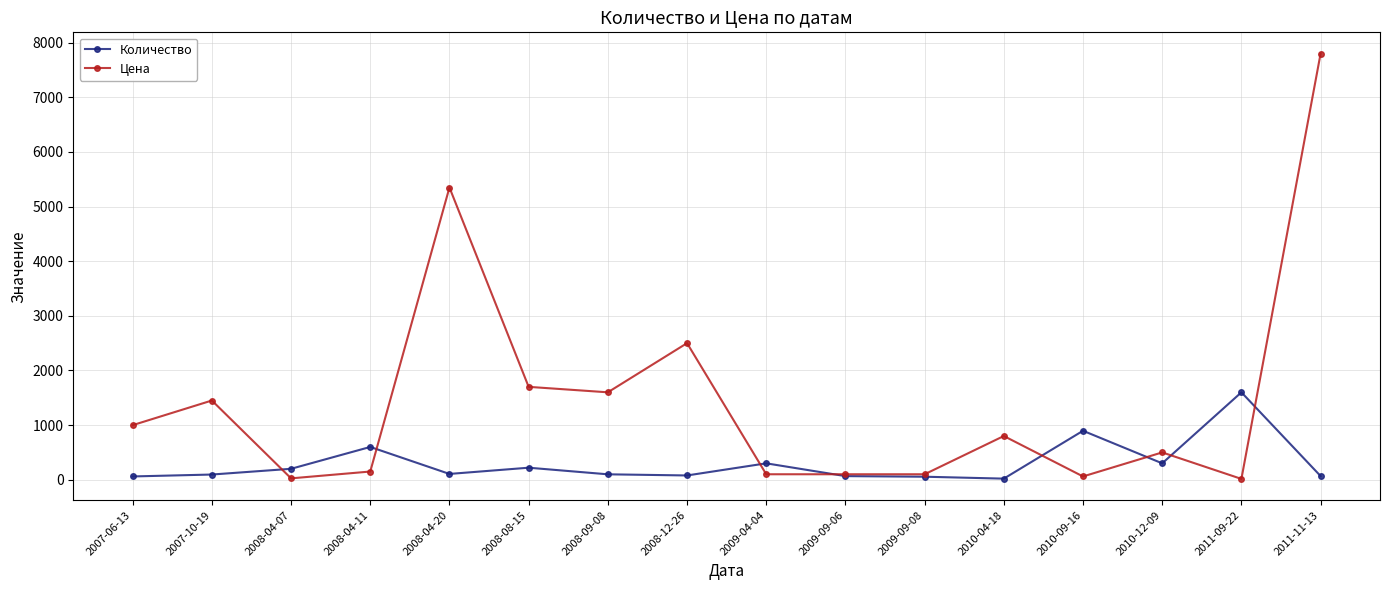

Which category has the highest value in the Количество series?

2011-09-22